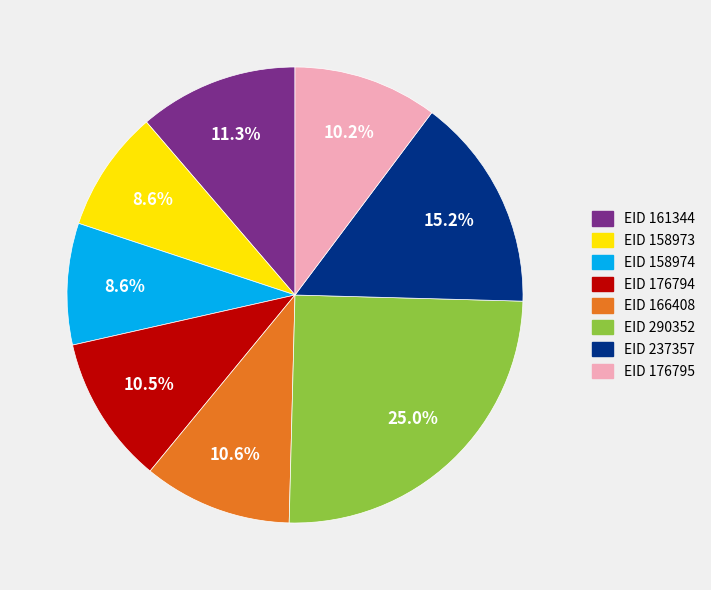

Is there any slice that represents more than half of the pie?

No